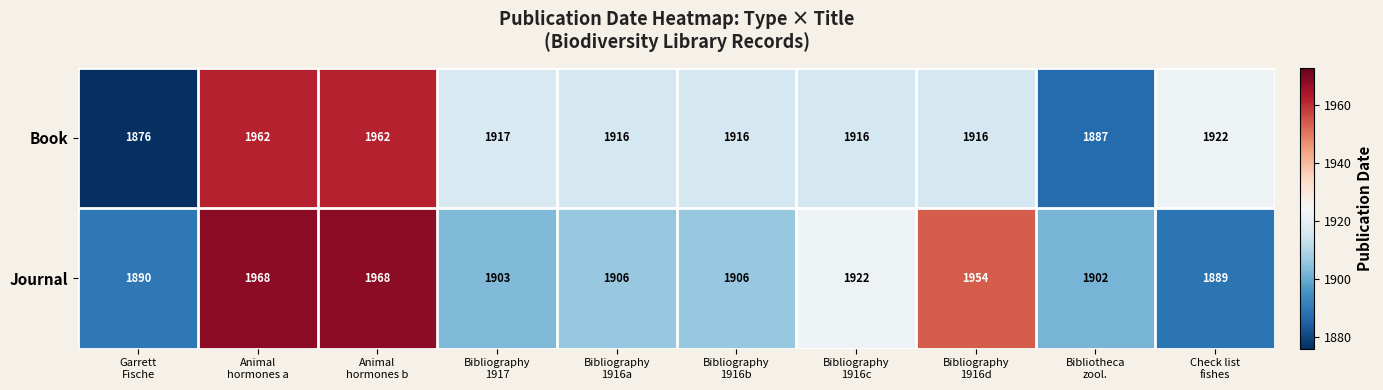

What is the sum of all Book values?

19190